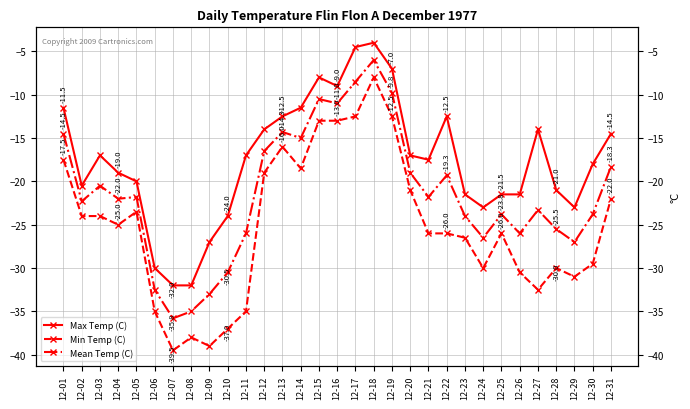

How many interior local peaks does the Mean Temp (C) series have?

8